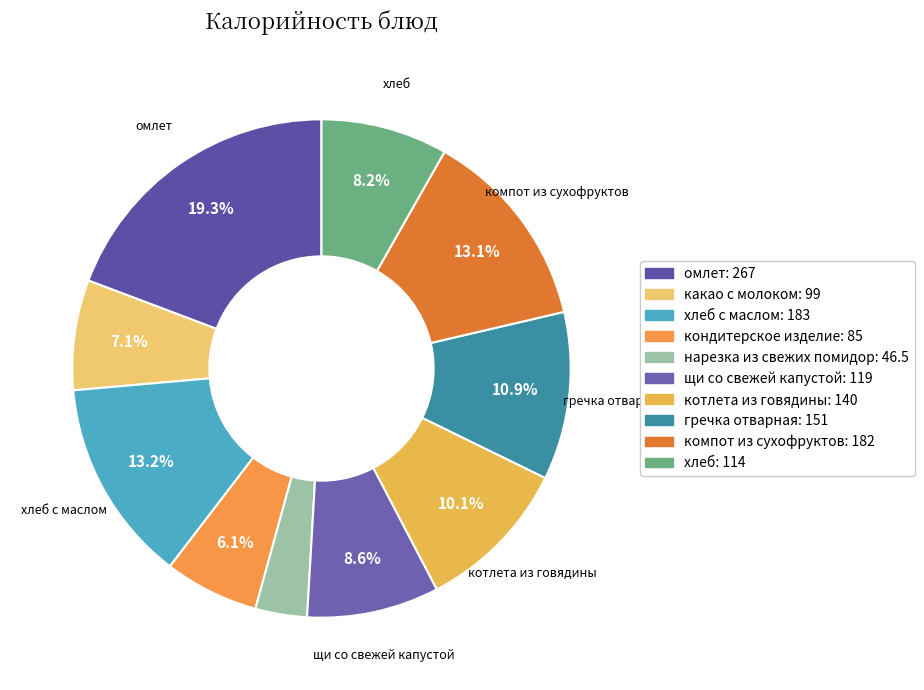

How many slices are in this pie chart?

10